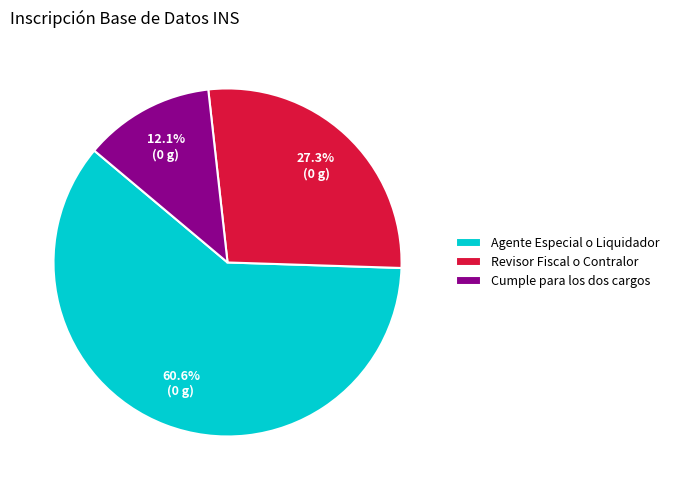

Rank the categories by value from lowest to highest.

Cumple para los dos cargos, Revisor Fiscal o Contralor, Agente Especial o Liquidador